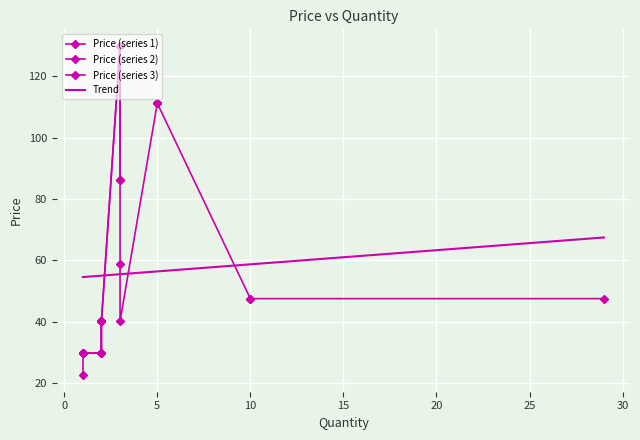

Is it true that the value at 2 is 8.2?

False